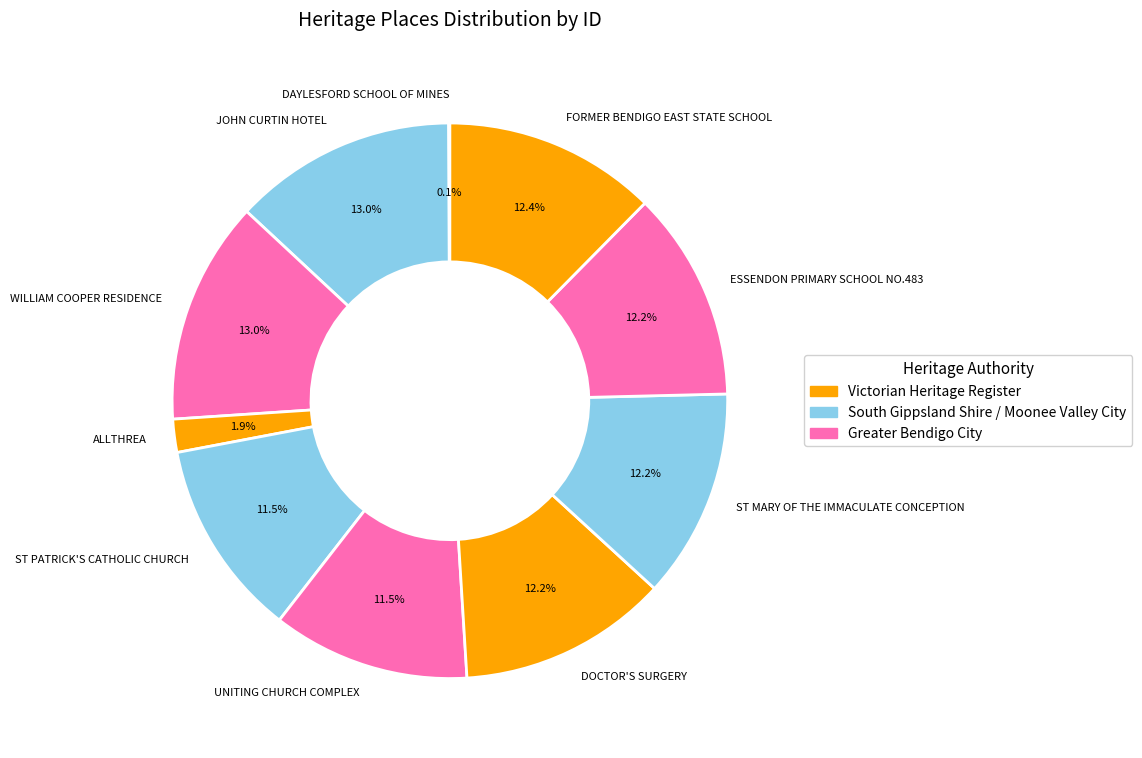

What percentage is the ST MARY OF THE IMMACULATE CONCEPTION slice, to the nearest percent?

12%